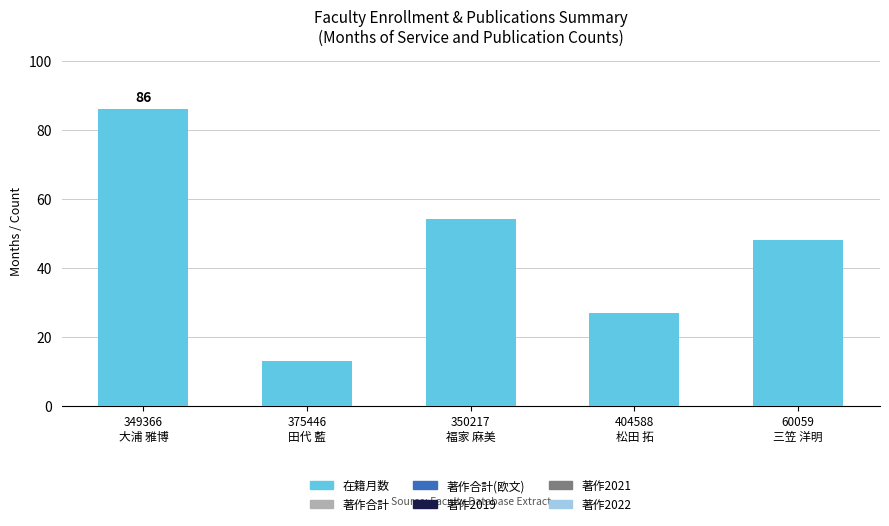

What is the greatest value displayed?

86